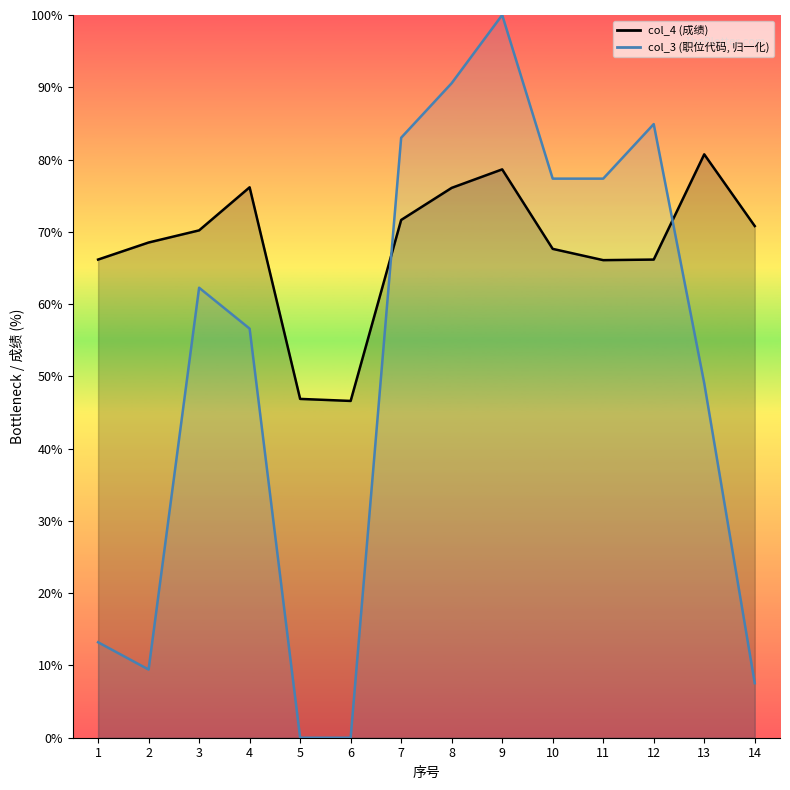

What is the spread (max minus min) of values at 5?

46.9